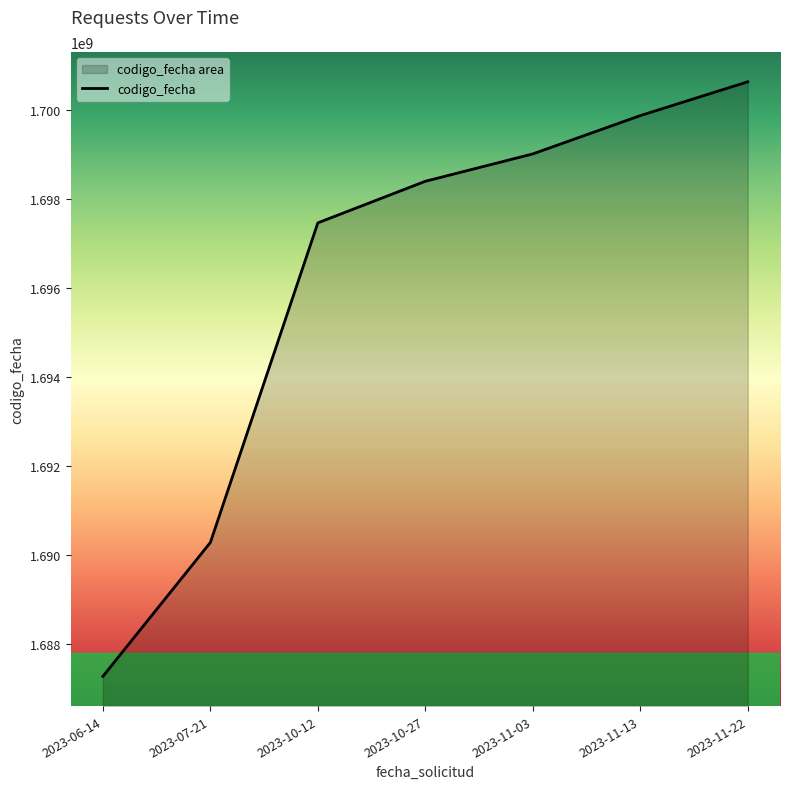

Is it true that the value at 2023-07-21 is 1690274531?

True